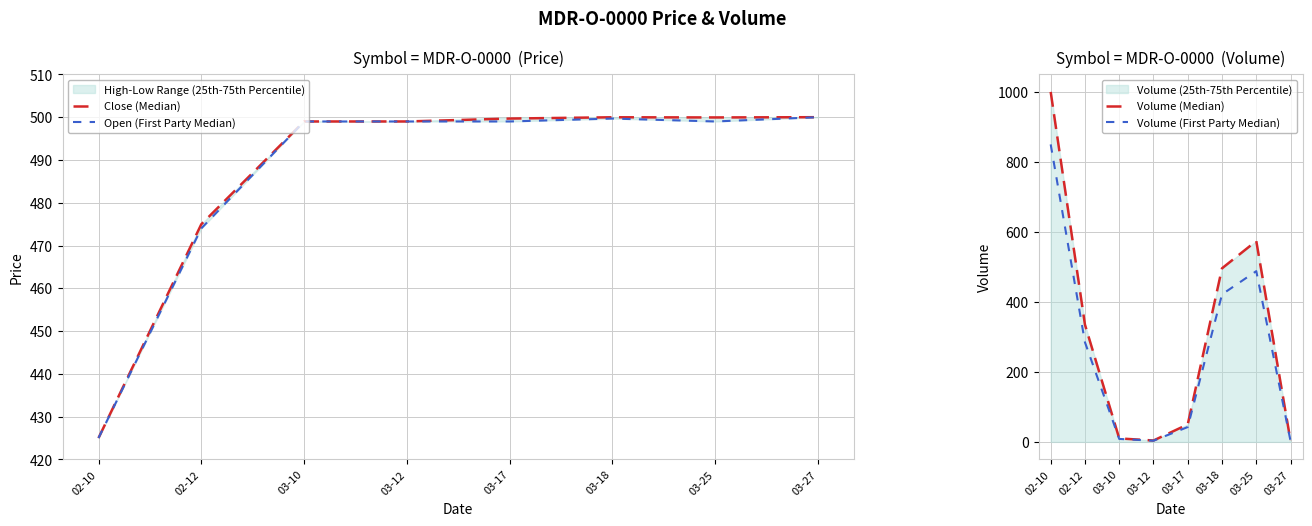

Reading left to right, list all the values displayed in this chart.

Close (Median): 02-10=425.0	02-12=475.0	03-10=499.0	03-12=499.0	03-17=499.7	03-18=500.0	03-25=499.9	03-27=500.0
Open (First Party Median): 02-10=425.0	02-12=474.0	03-10=499.0	03-12=499.0	03-17=499.0	03-18=499.7	03-25=499.0	03-27=500.0
Volume (Median): 02-10=1000.0	02-12=335.0	03-10=10.0	03-12=4.0	03-17=50.0	03-18=496.0	03-25=574.0	03-27=3.0
Volume (First Party Median): 02-10=850.0	02-12=284.8	03-10=8.5	03-12=3.4	03-17=42.5	03-18=421.6	03-25=487.9	03-27=2.5